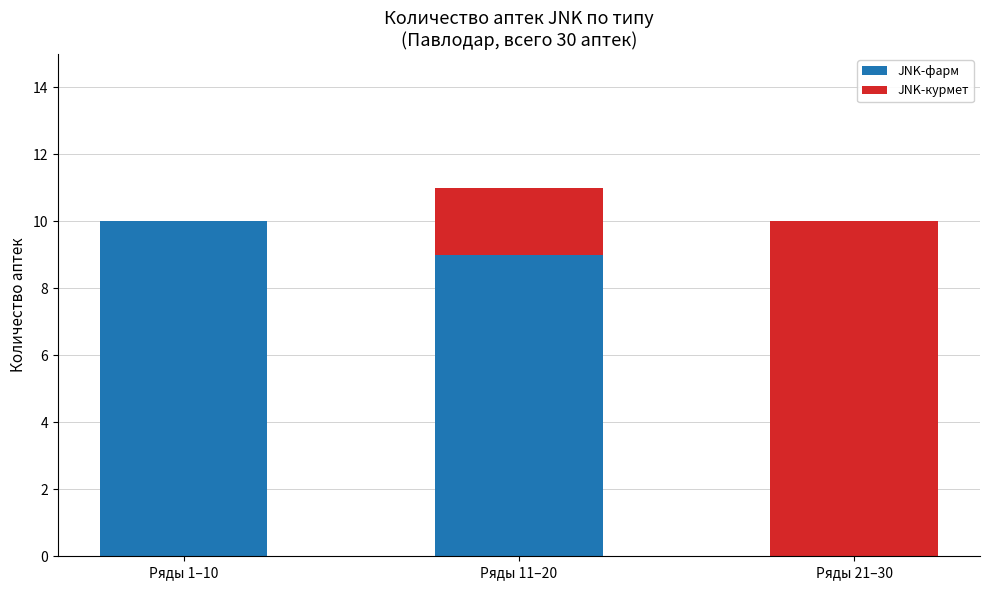

At which category is the sum across all series the highest?

Ряды 11–20